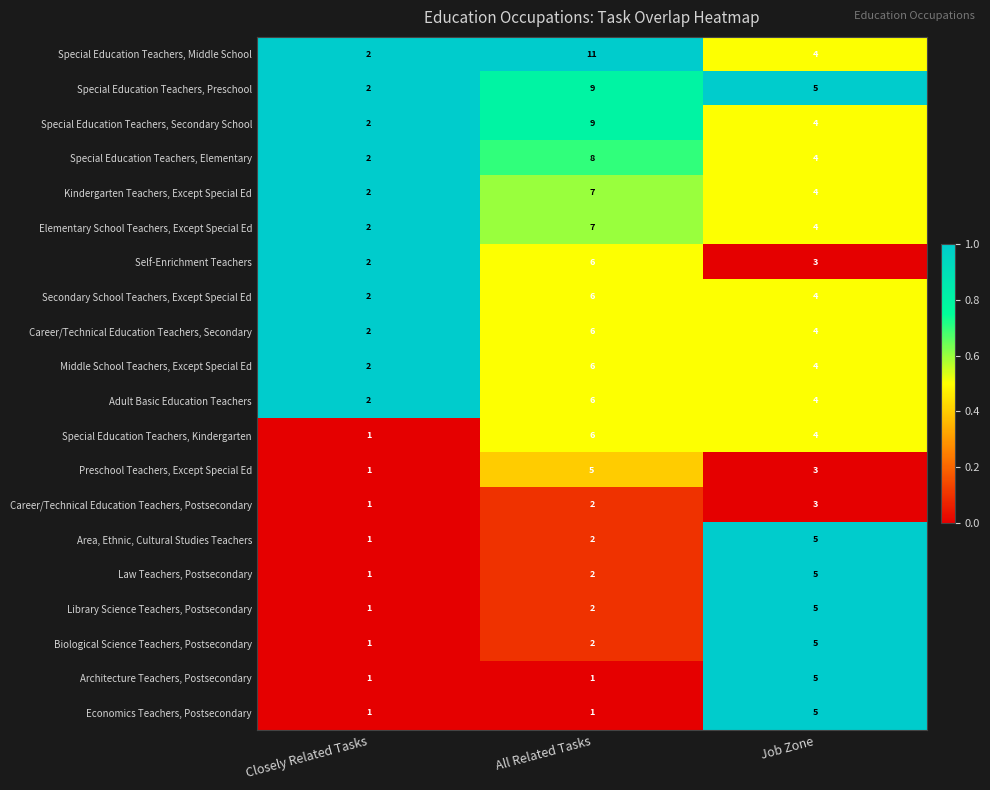

The Special Education Teachers, Secondary School series shows 4 at Job Zone. True or false?

True